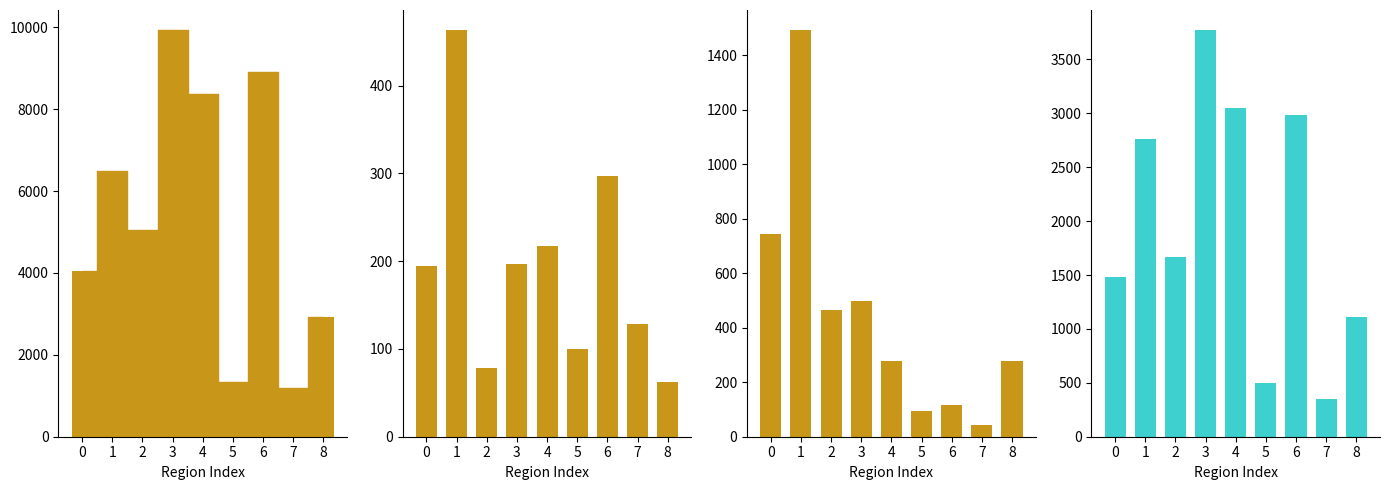

Does the chart contain stacked bars?

No